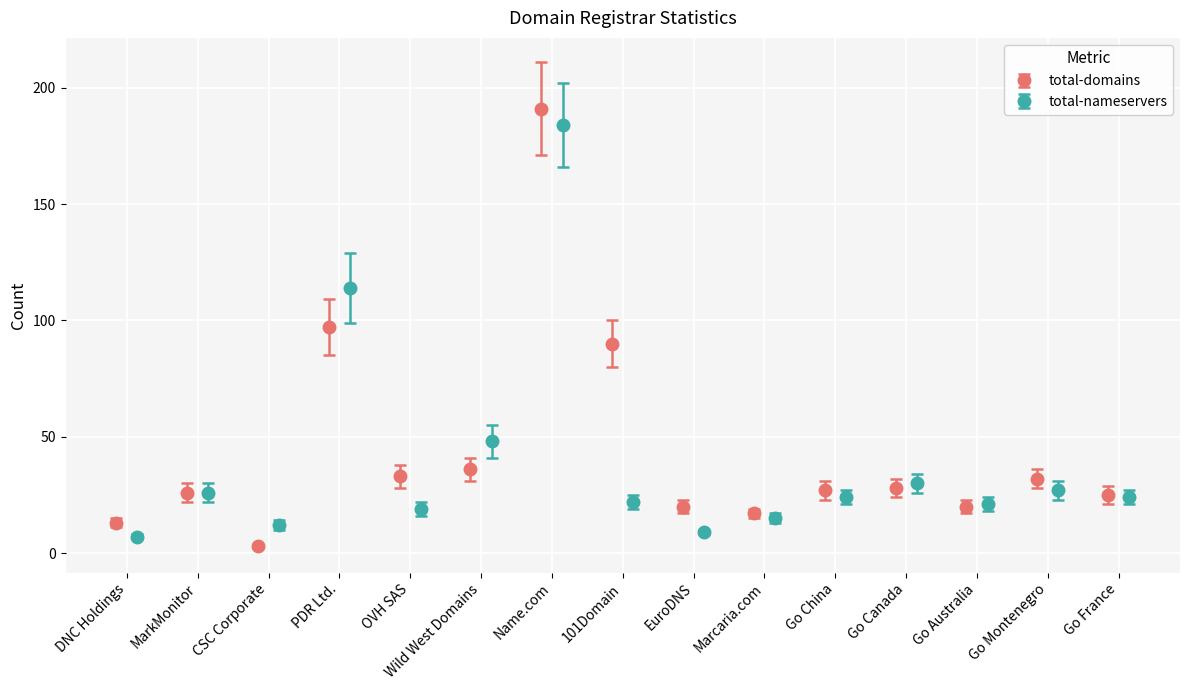

What is the maximum value for total-domains?

191